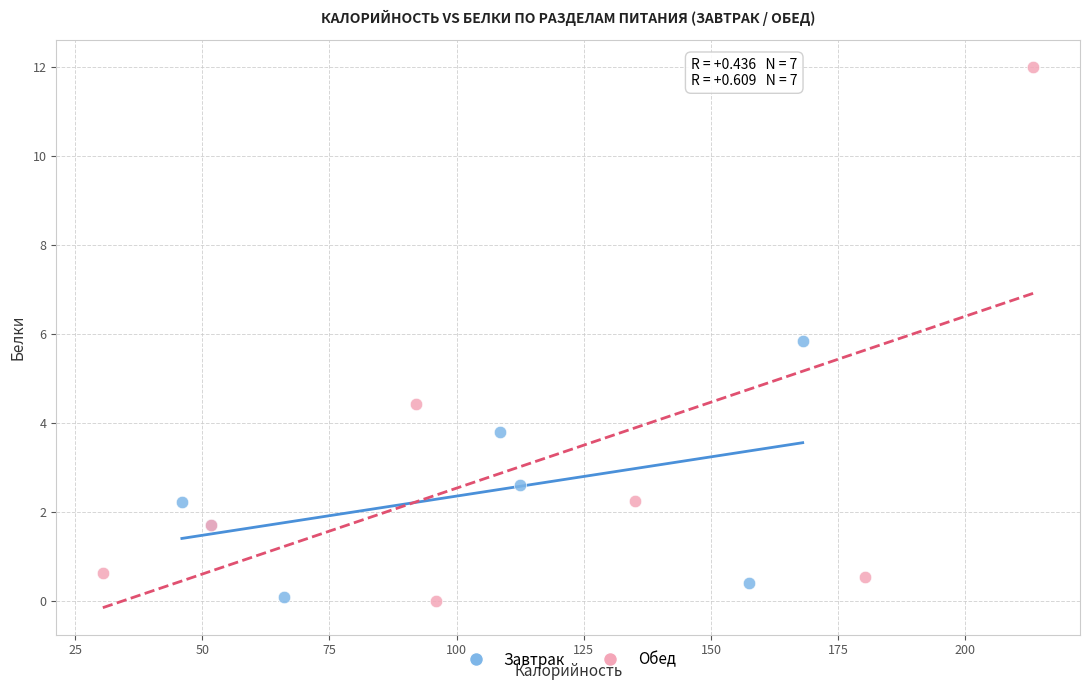

Which series has the largest Y range (max minus min)?

Обед